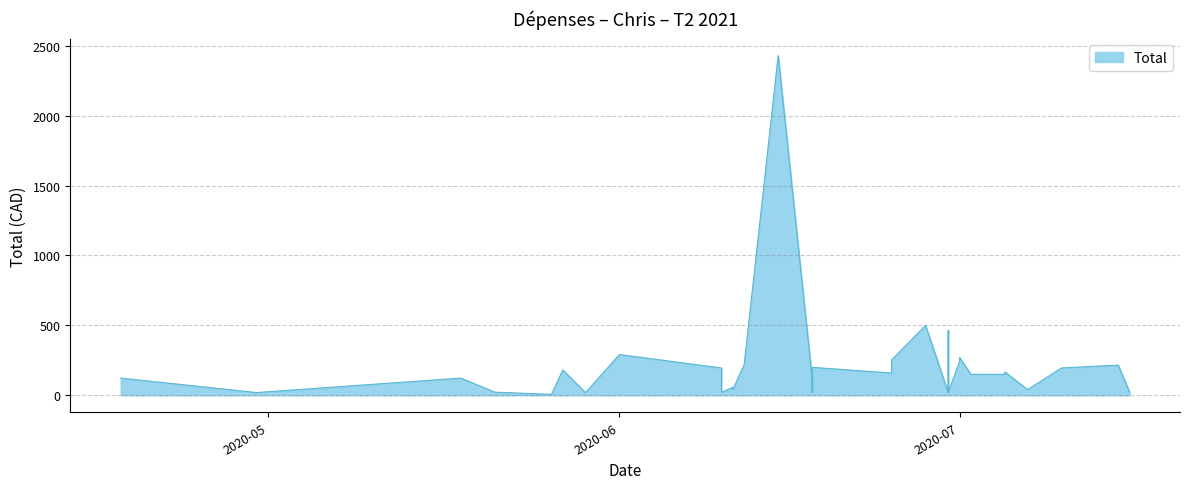

What is the difference between the maximum and minimum values?

2423.1